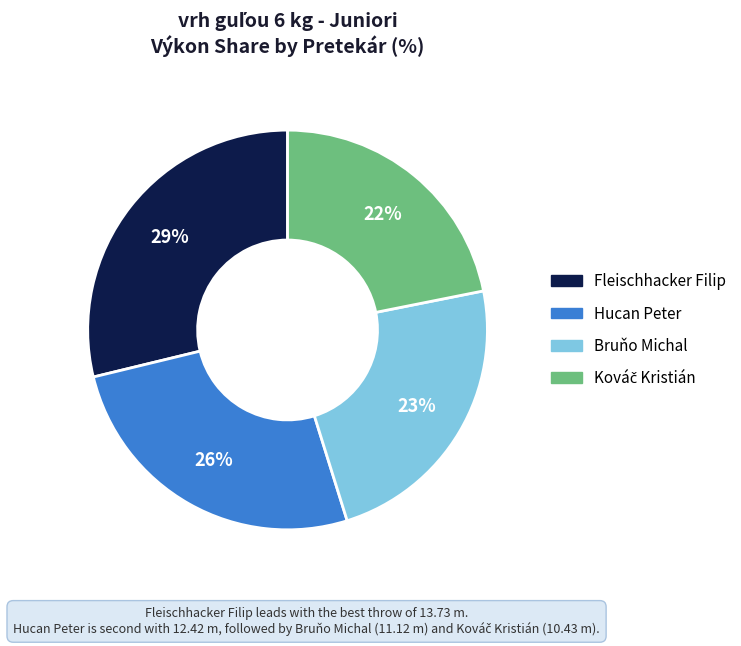

How many segments does this pie chart have?

4